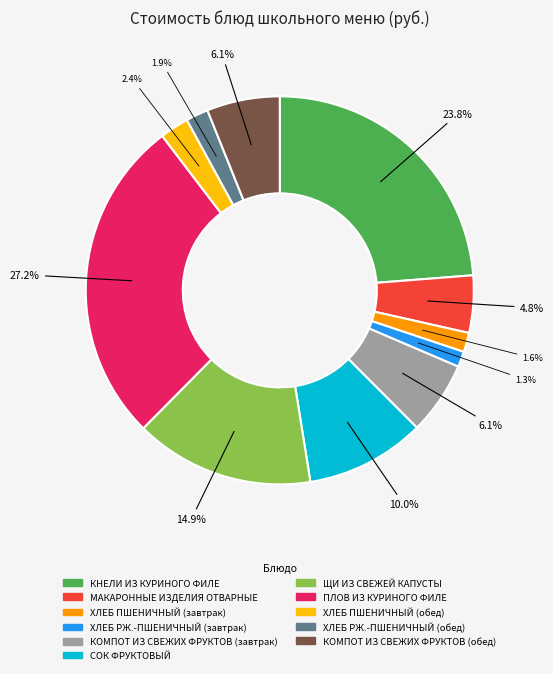

What percentage is NOT represented by КОМПОТ ИЗ СВЕЖИХ ФРУКТОВ (обед)?

93.9%